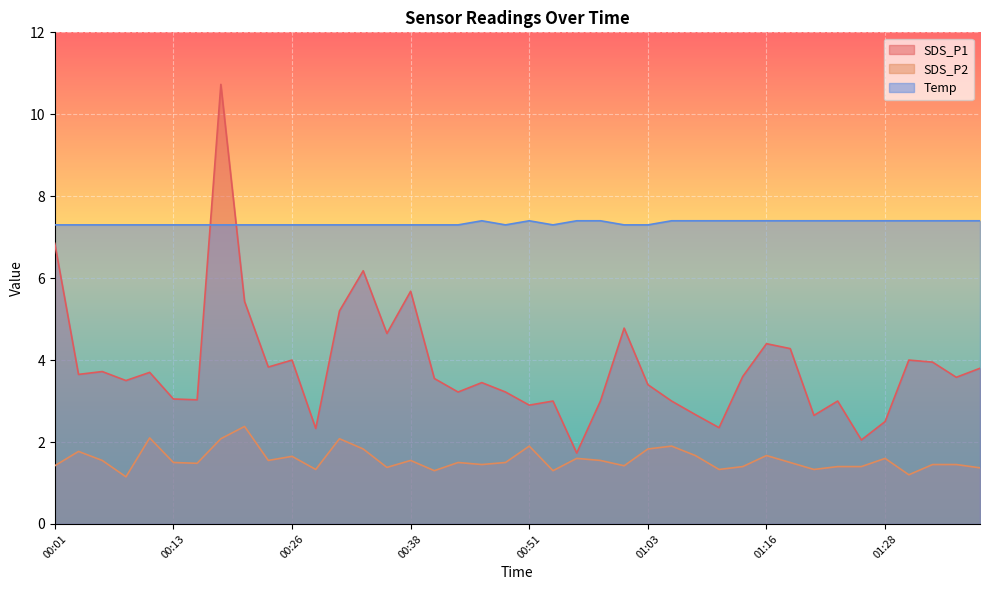

What is the label of the 12th point from the left?

00:28